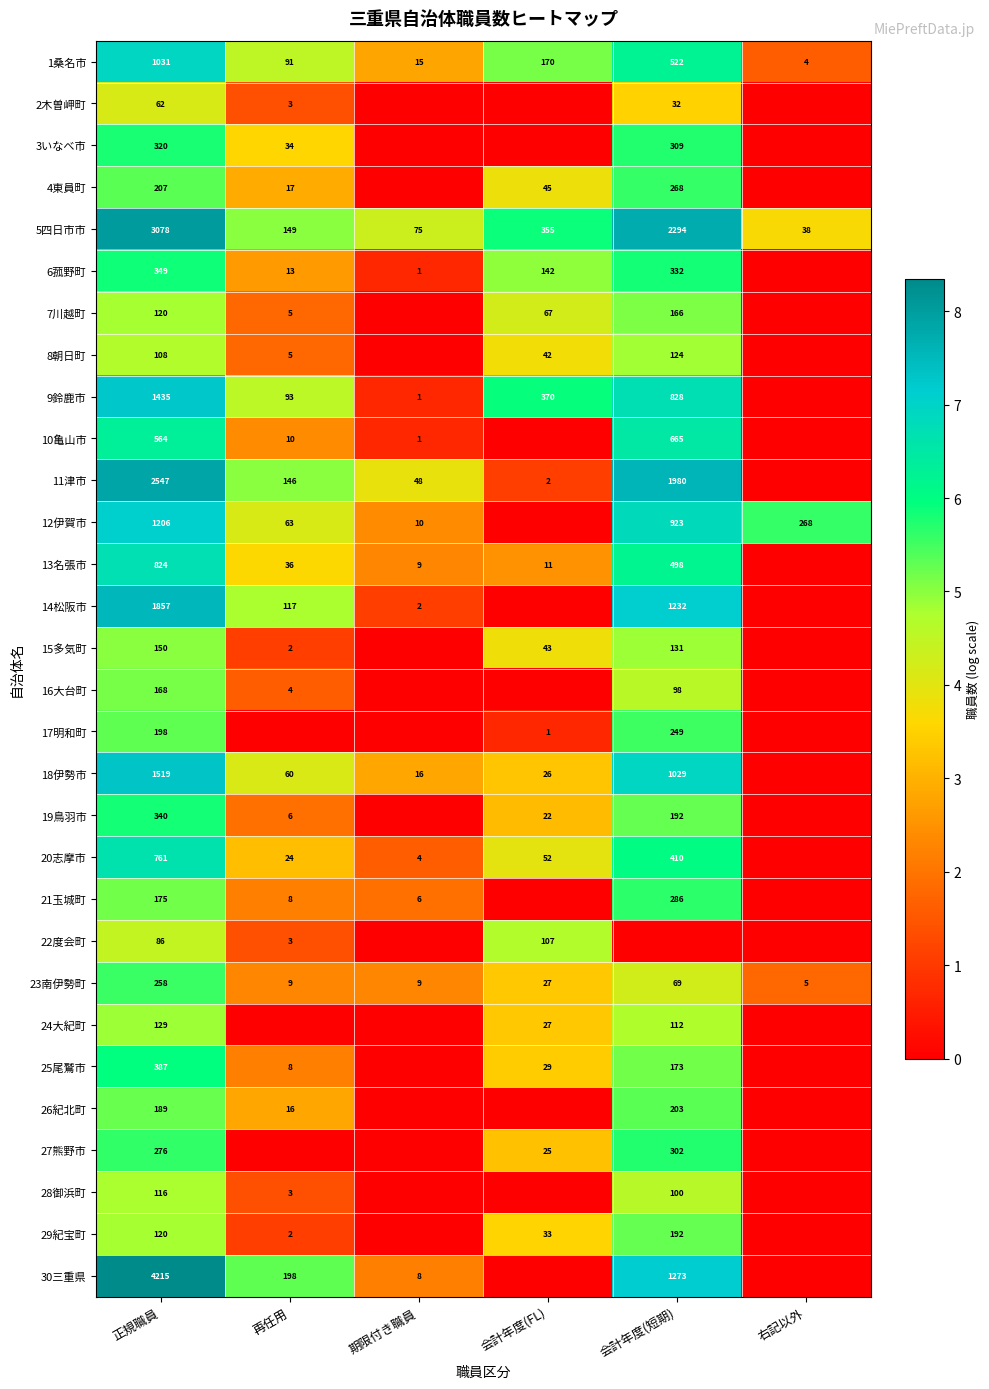

At which category is the sum across all series the highest?

正規職員